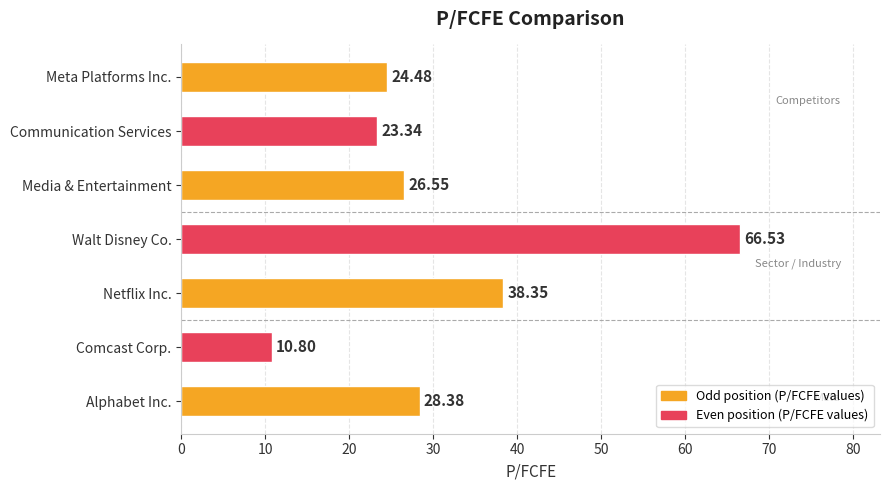

Rank the categories by value from lowest to highest.

Comcast Corp., Communication Services, Meta Platforms Inc., Media & Entertainment, Alphabet Inc., Netflix Inc., Walt Disney Co.